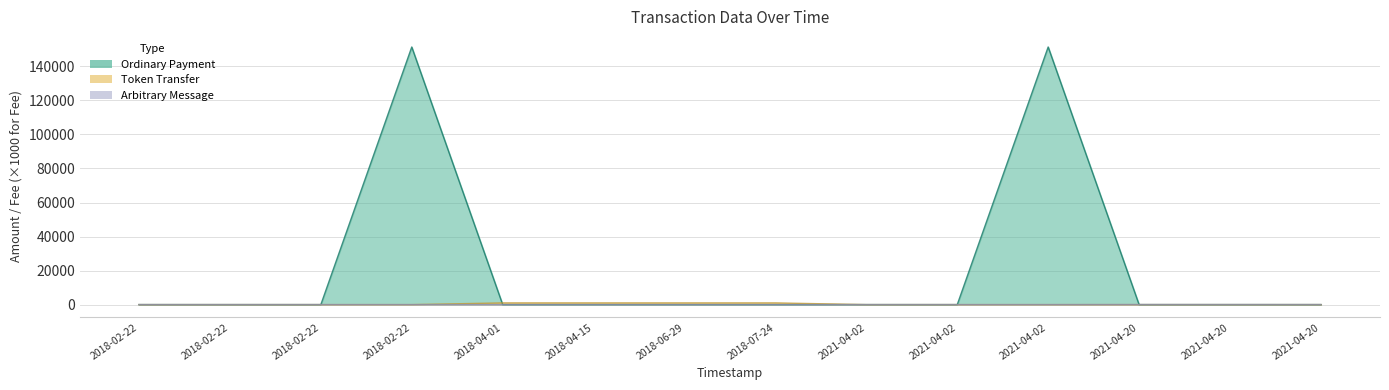

Reading left to right, what are all the values shown in this chart?

10.0	5.0	7.0	151386.9	0.0	0.0	0.0	0.0	10.0	5.0	151392.9	0.0	0.0	0.0